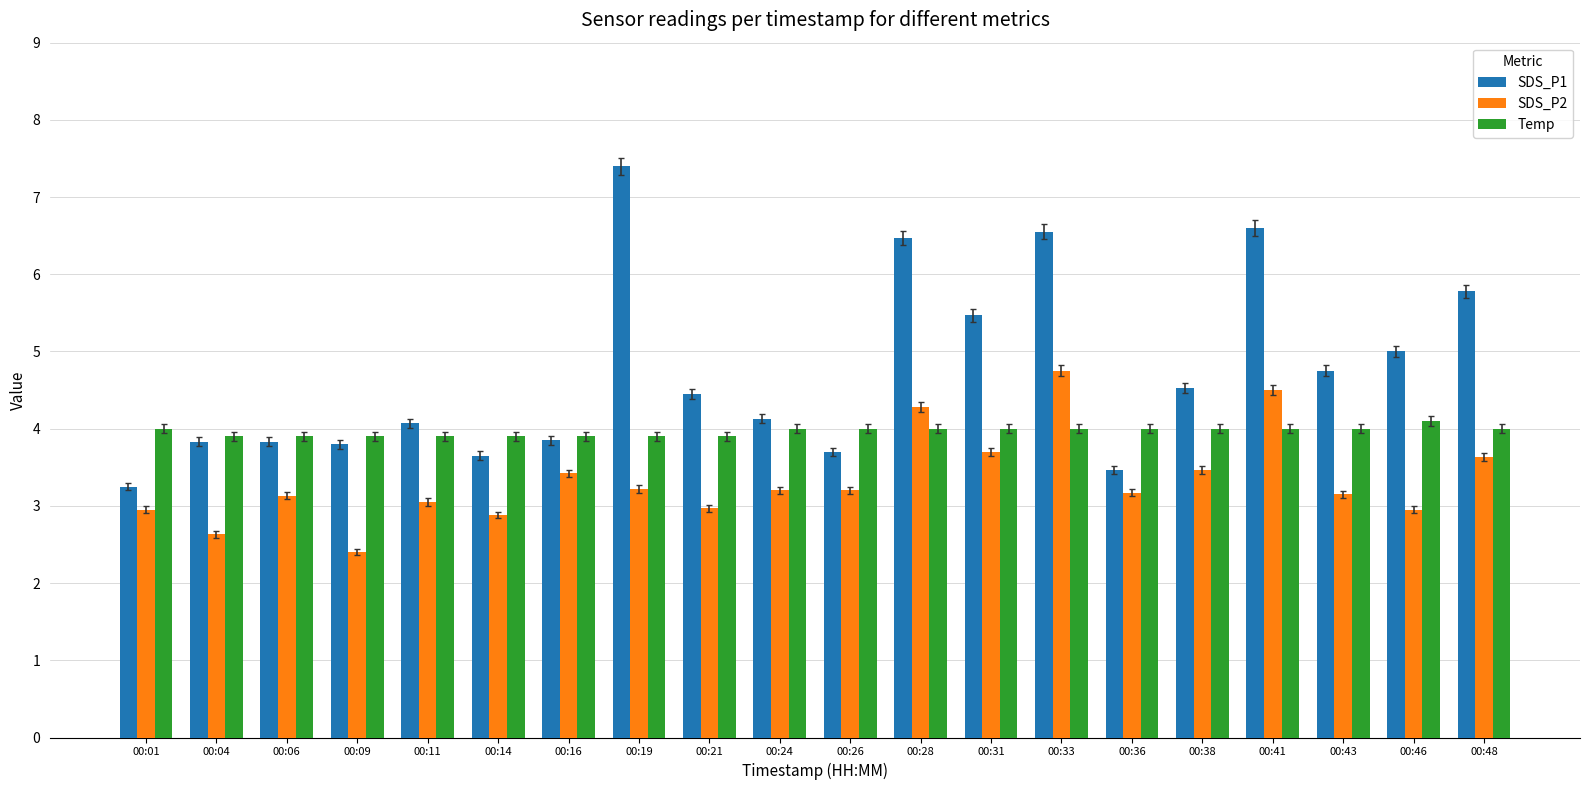

Which series has the largest range (max minus min)?

SDS_P1